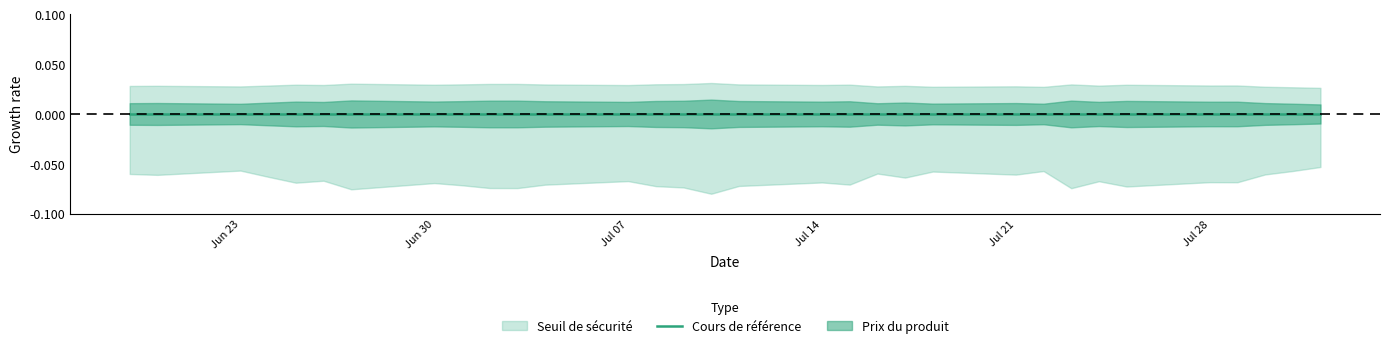

Which series has the largest range (max minus min)?

Seuil de sécurité